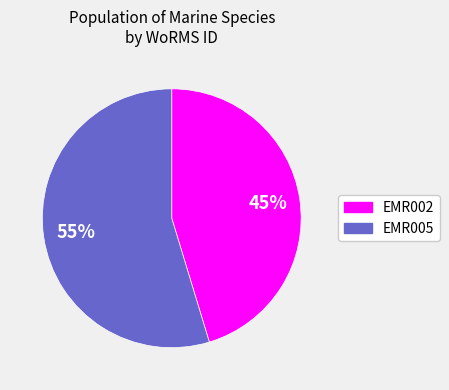

How many segments does this pie chart have?

2